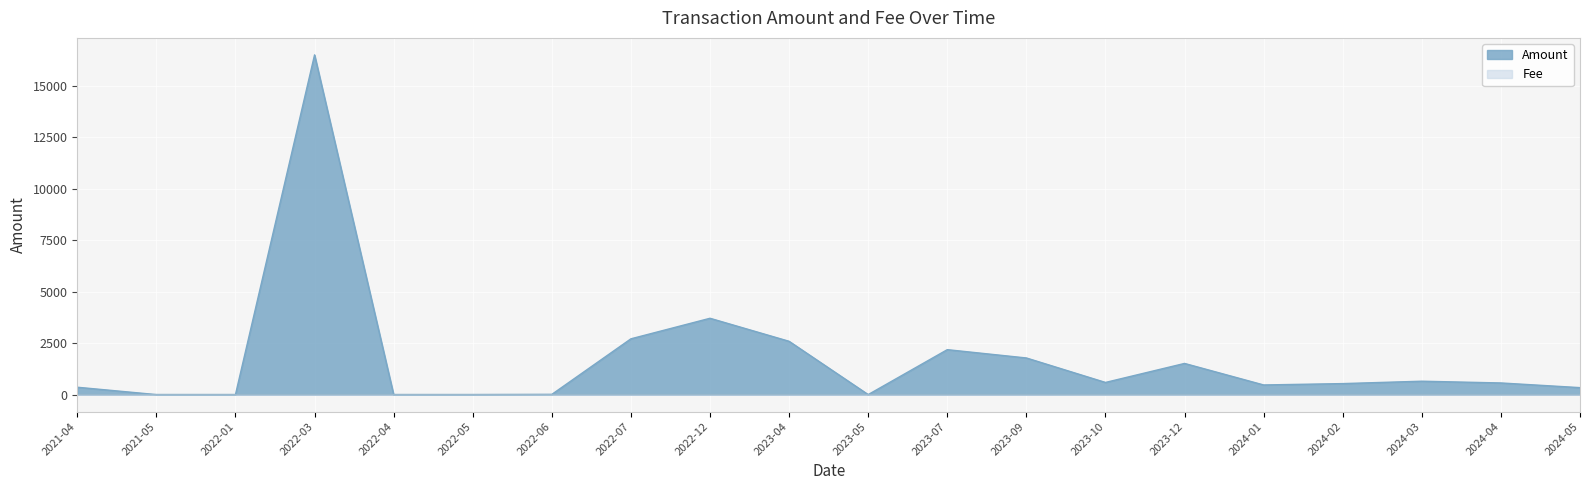

At how many categories does at least one series exceed 16497?

1